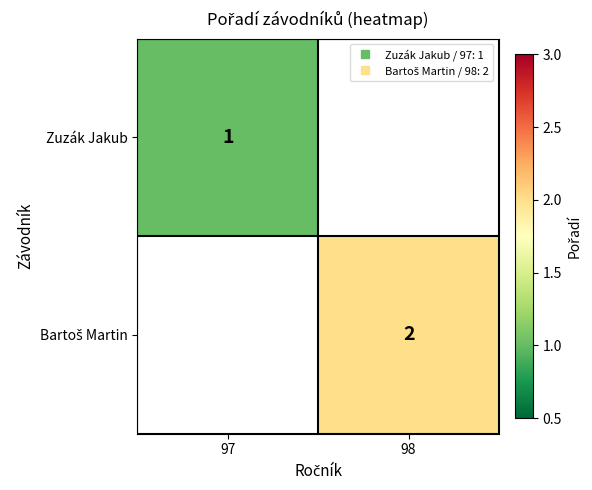

Between 98 and 97, which is larger?

97